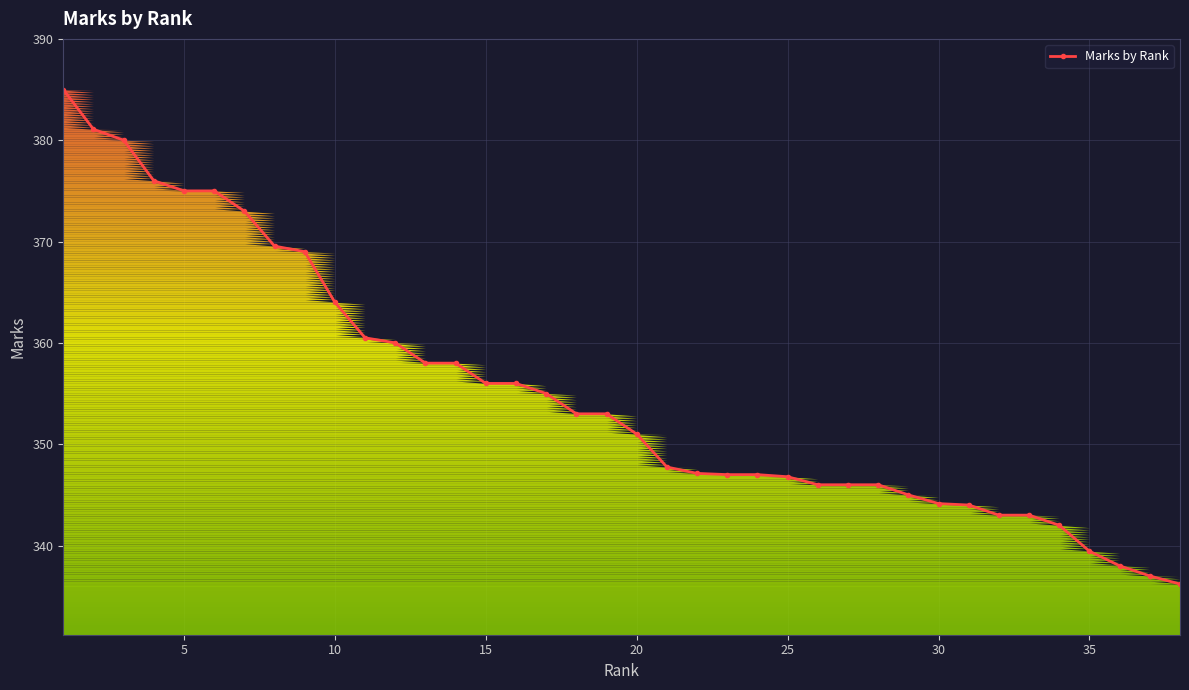

The Marks by Rank series shows 563.2 at 30. True or false?

False